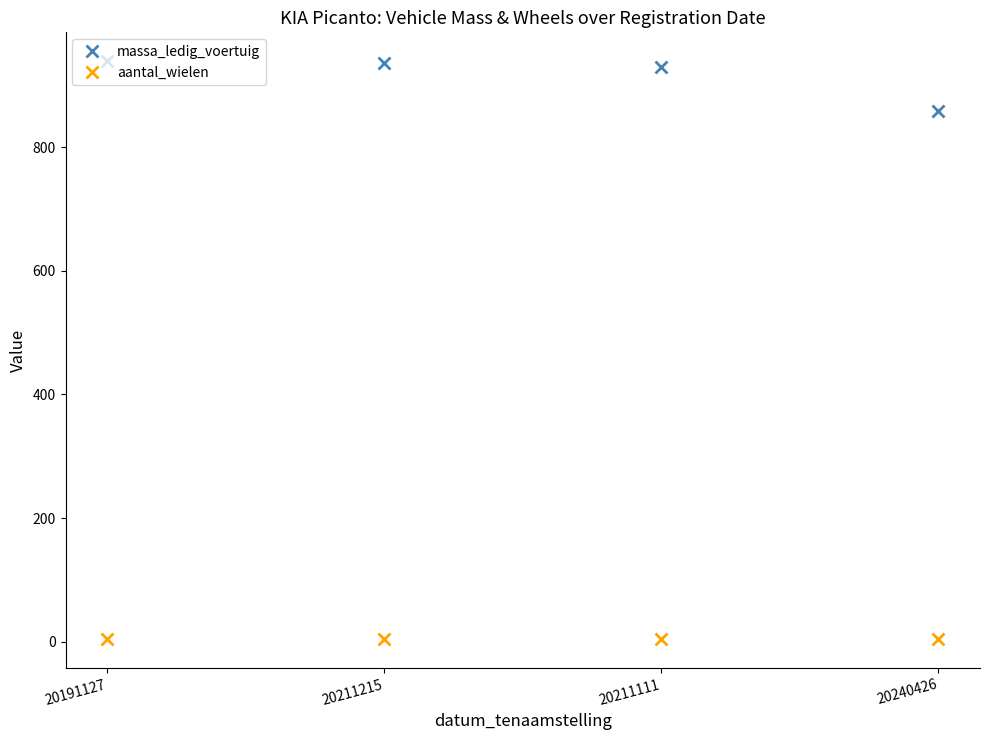

At how many categories does at least one series exceed 631?

4